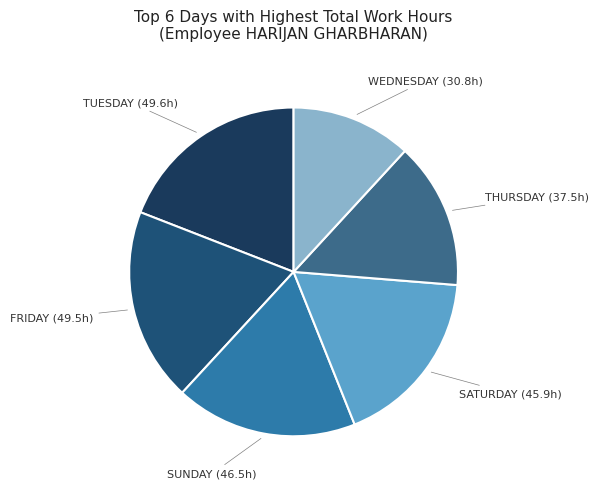

Count the number of slices in the pie.

6